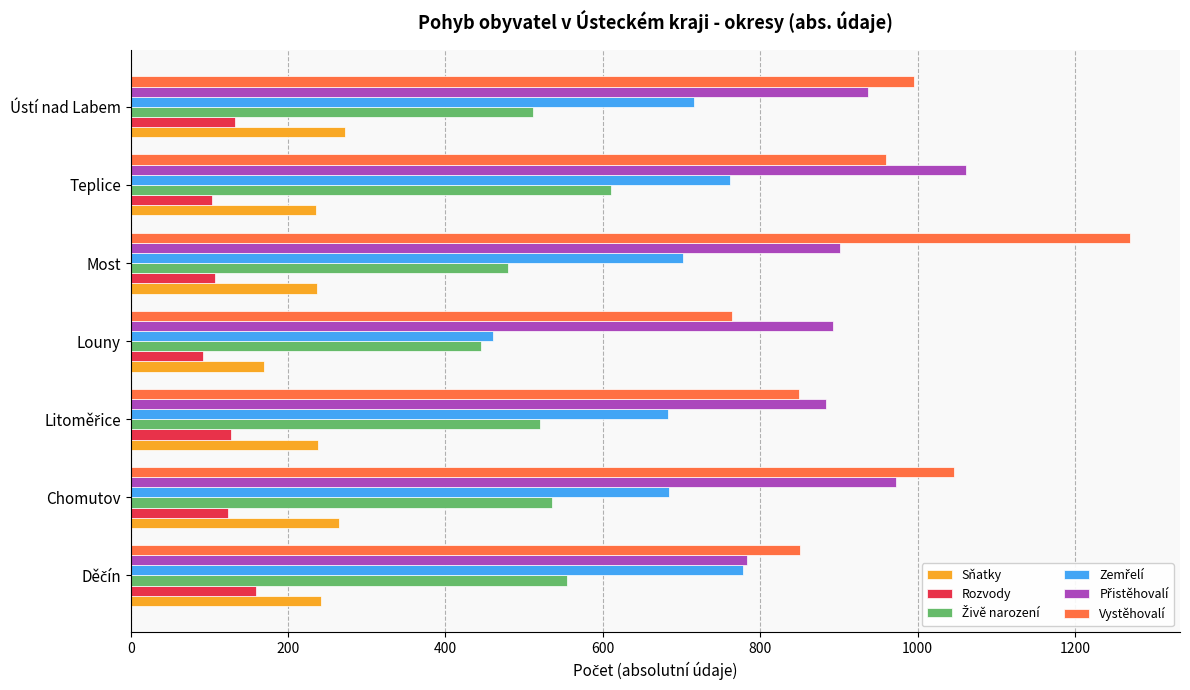

What is the spread (max minus min) of values at Teplice?

958